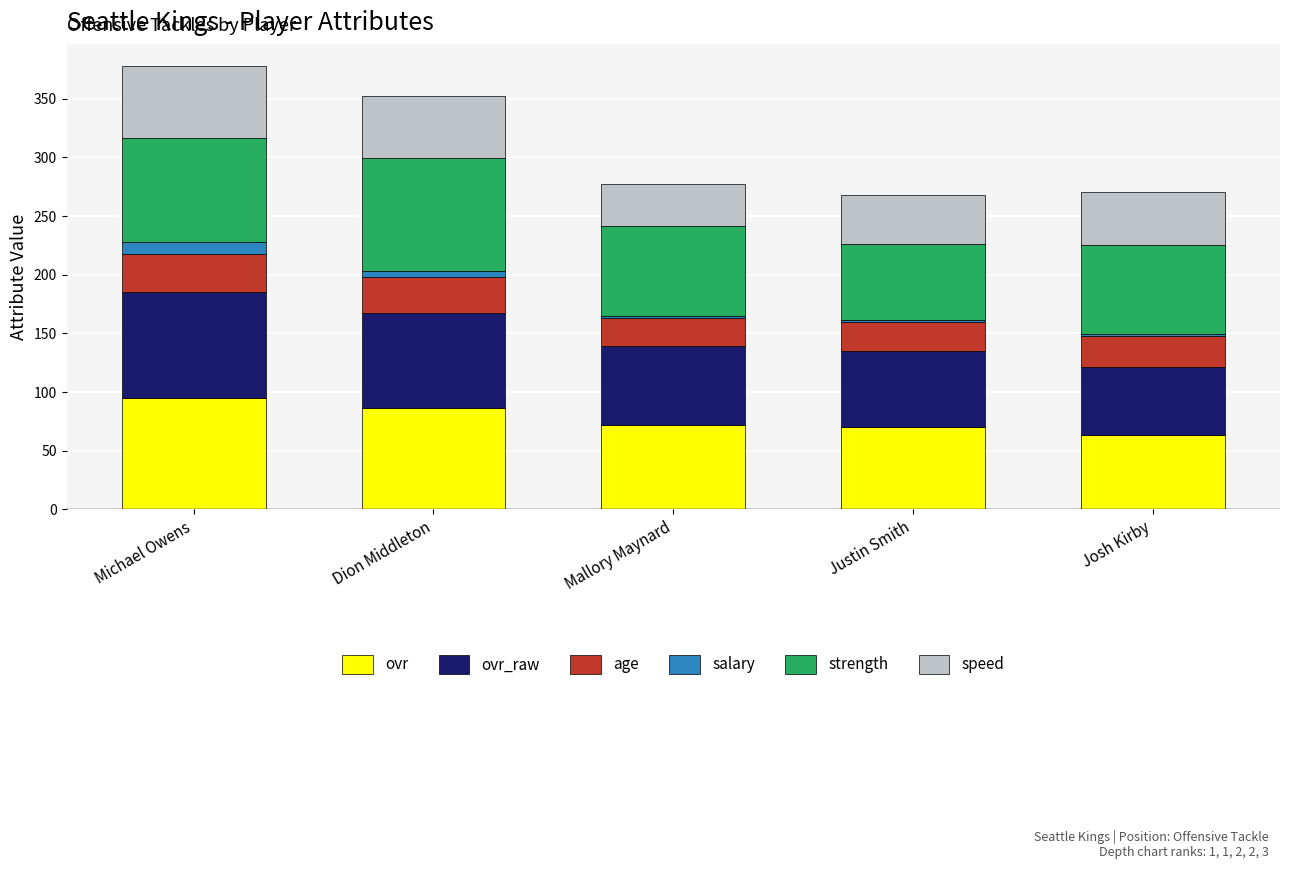

What is the highest value of the ovr series?

95.0